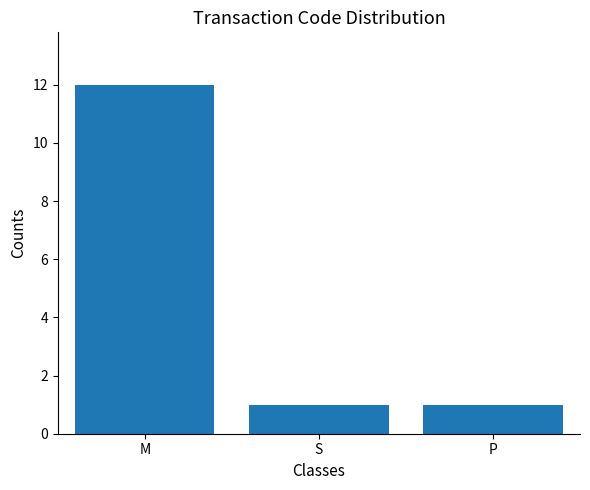

Reading right to left, what are all the values shown in this chart?

P=1	S=1	M=12